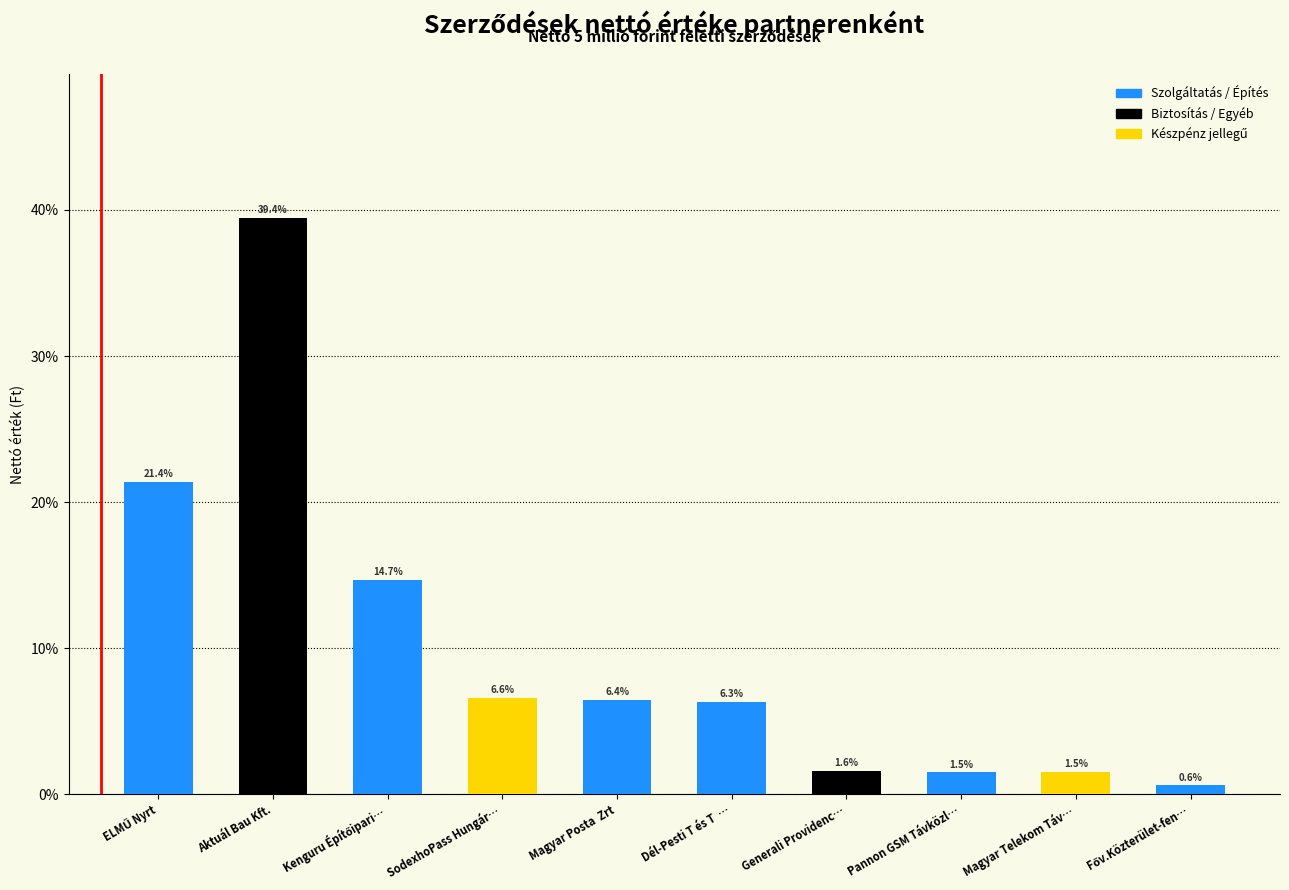

Rank the categories by value from lowest to highest.

Főv.Közterület-fen…, Pannon GSM Távközl…, Magyar Telekom Táv…, Generali Providenc…, Dél-Pesti T és T  …, Magyar Posta  Zrt, SodexhoPass Hungár…, Kenguru Építőipari…, ELMŰ Nyrt, Aktuál Bau Kft.